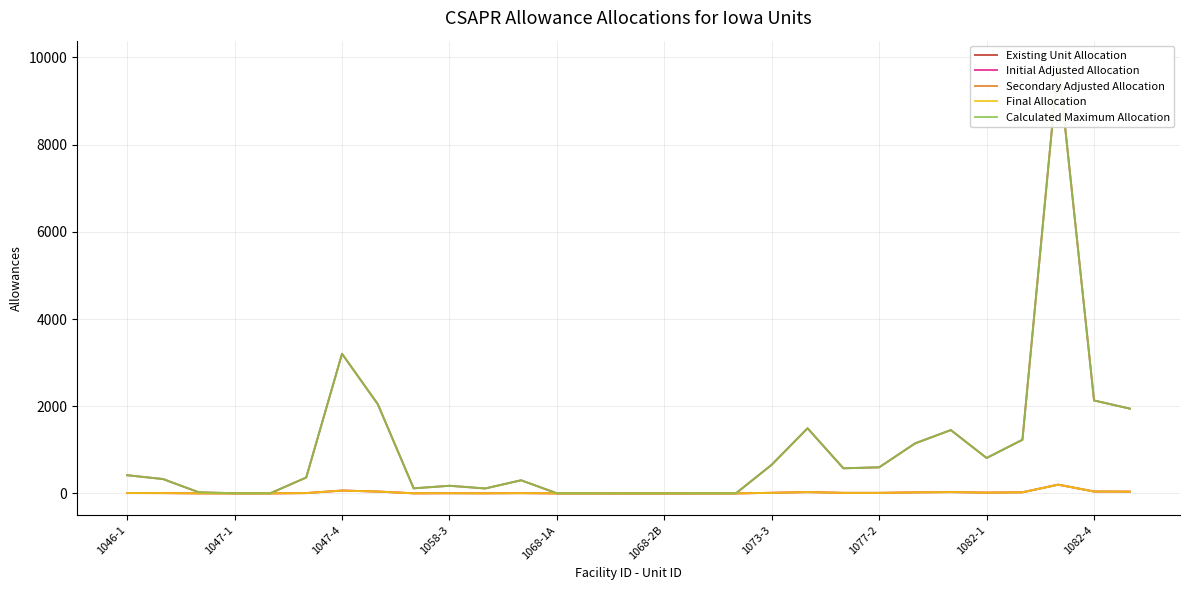

What are all the series names shown in the legend?

Existing Unit Allocation, Initial Adjusted Allocation, Secondary Adjusted Allocation, Final Allocation, Calculated Maximum Allocation